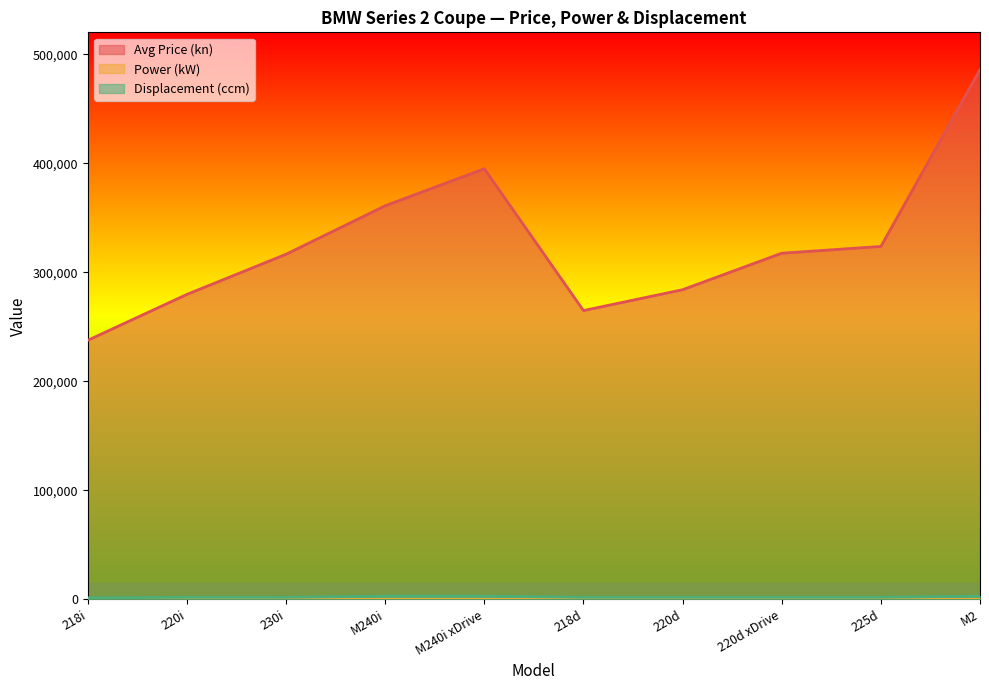

The value of Power (kW) at 218d is 71.8. True or false?

False